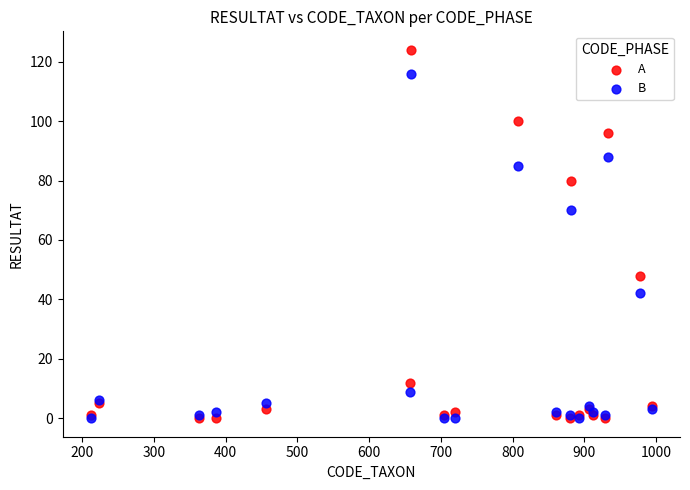

In the A series, what Y value is closest to 62?

48